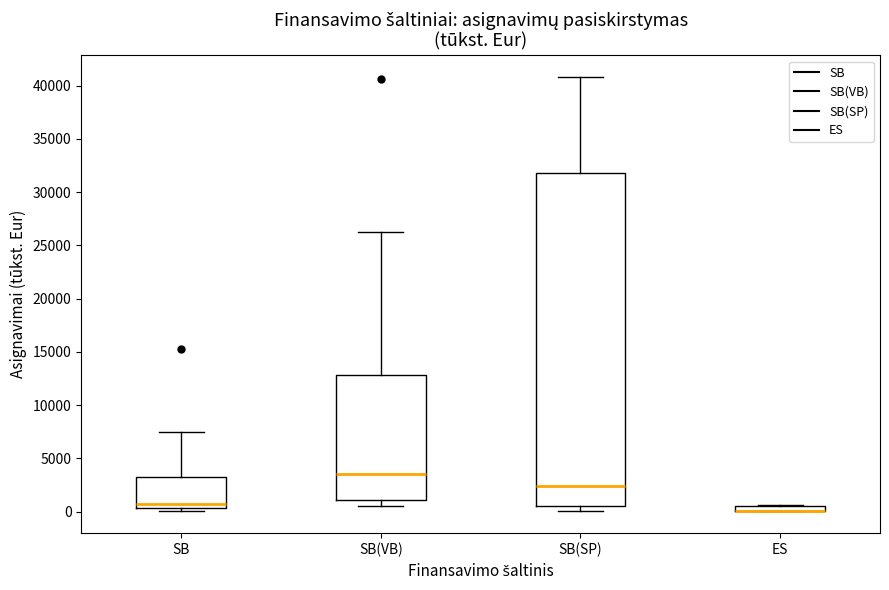

Where is the lower edge of the box for SB(VB) on the y-axis? The values are not printed on the chart, so give them approximately, as read against the axis.

1000